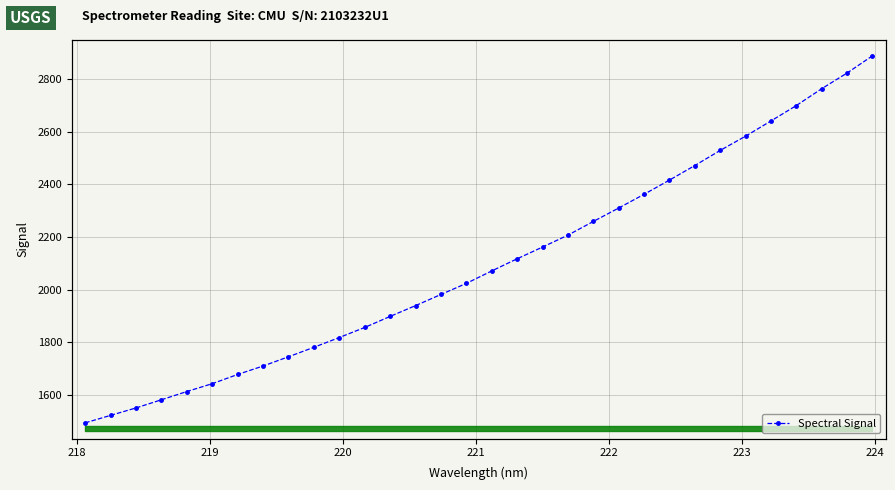

True or false: there are more than 0 points higher than both neighbors.

False